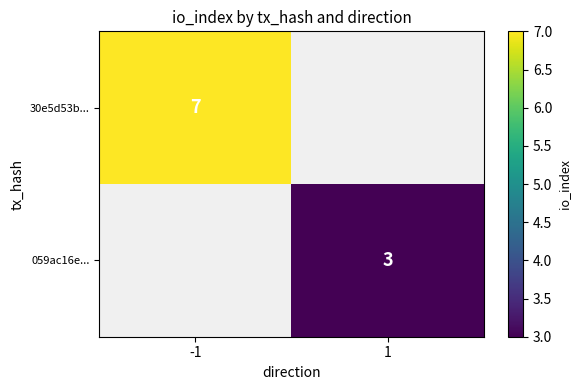

The 30e5d53b... series shows 4 at -1. True or false?

False